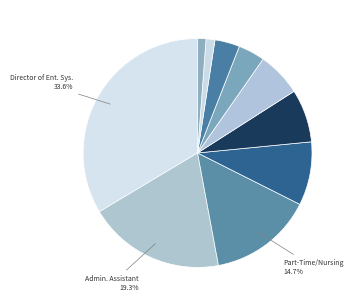

How many slices are in this pie chart?

10